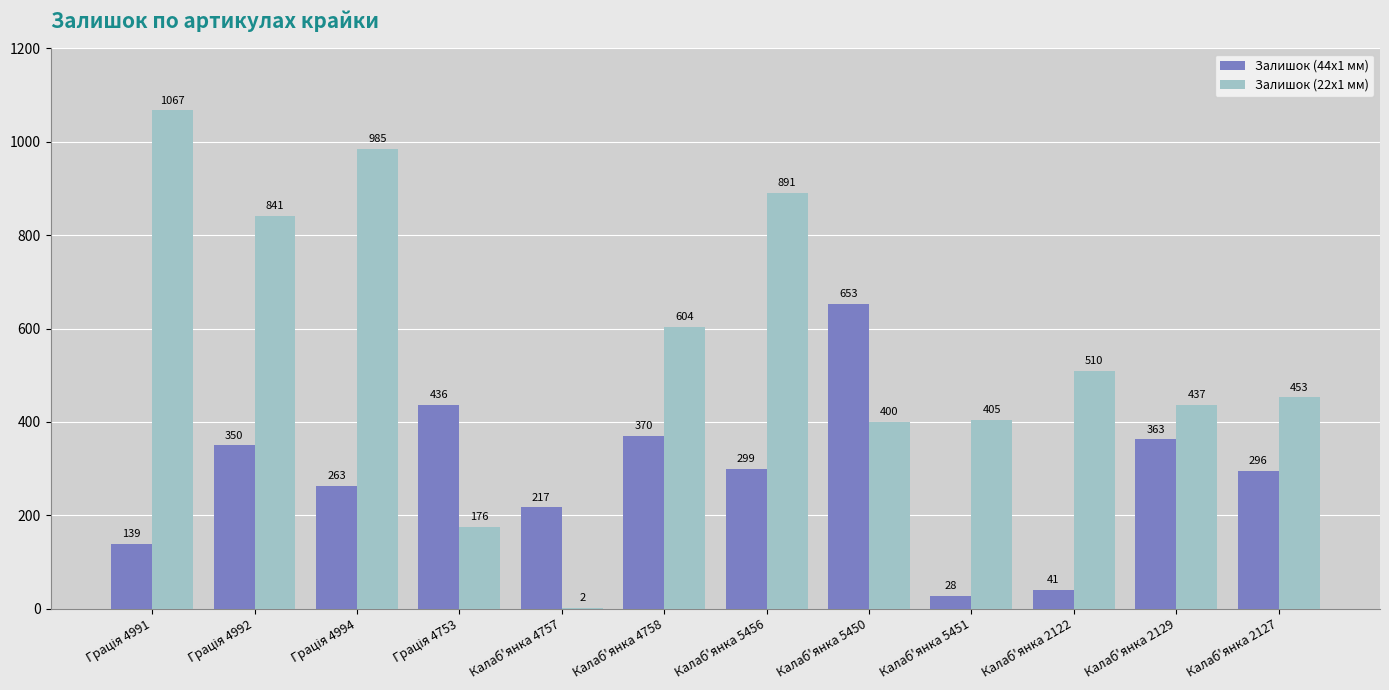

Which series has the largest total across all categories?

Залишок (22x1 мм)